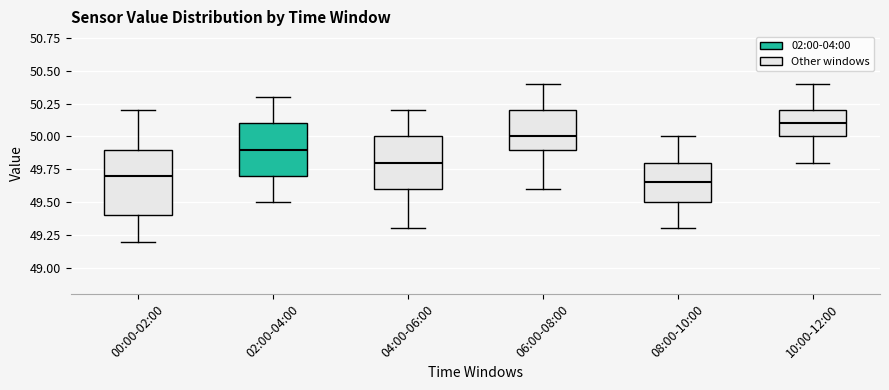

Reading left to right, transcribe this box plot: for each box, give where its median line is, the range the box spans, and where its two whiskers end, as read against the y-axis. The values are not printed on the chart, so give them approximately, as read against the axis.

00:00-02:00: median 49.70, box 49.40 to 49.90, whiskers 49.20 to 50.20
02:00-04:00: median 49.90, box 49.70 to 50.10, whiskers 49.50 to 50.30
04:00-06:00: median 49.80, box 49.60 to 50.00, whiskers 49.30 to 50.20
06:00-08:00: median 50.00, box 49.90 to 50.20, whiskers 49.60 to 50.40
08:00-10:00: median 49.65, box 49.50 to 49.80, whiskers 49.30 to 50.00
10:00-12:00: median 50.10, box 50.00 to 50.20, whiskers 49.80 to 50.40